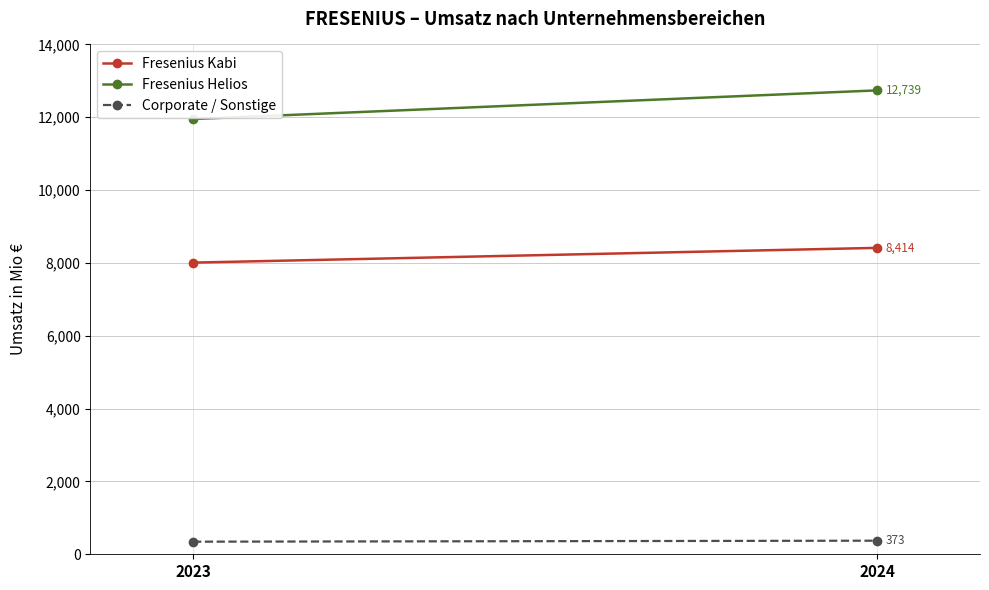

Is it true that Fresenius Helios equals 16709 at 2024?

False